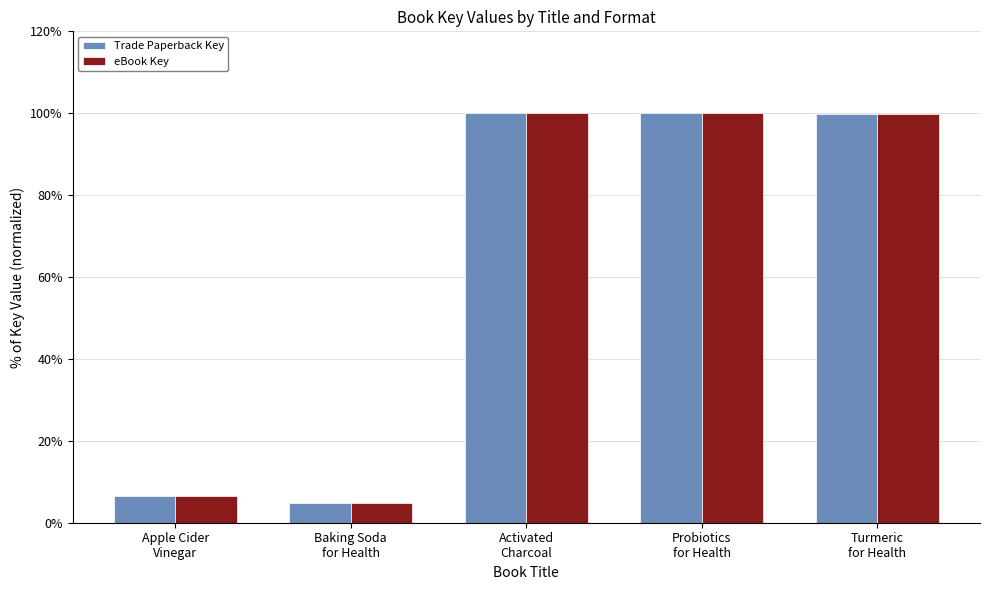

At how many categories does at least one series exceed 48?

3